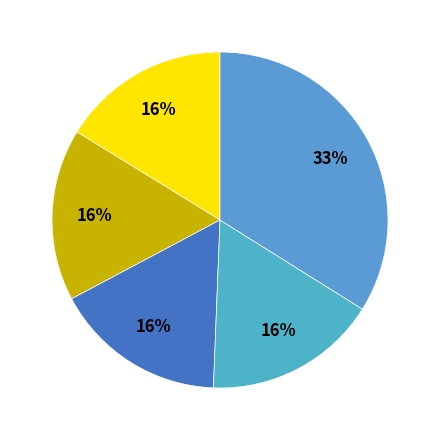

What is the ratio of the value at FEV-2015 to the value at MAR-2014?

1.0